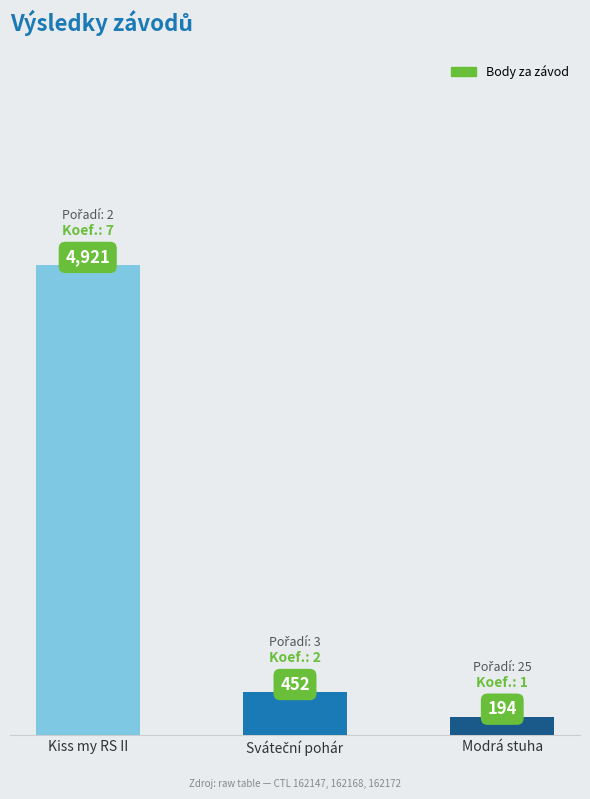

Which has a higher value, Modrá stuha or Kiss my RS II?

Kiss my RS II